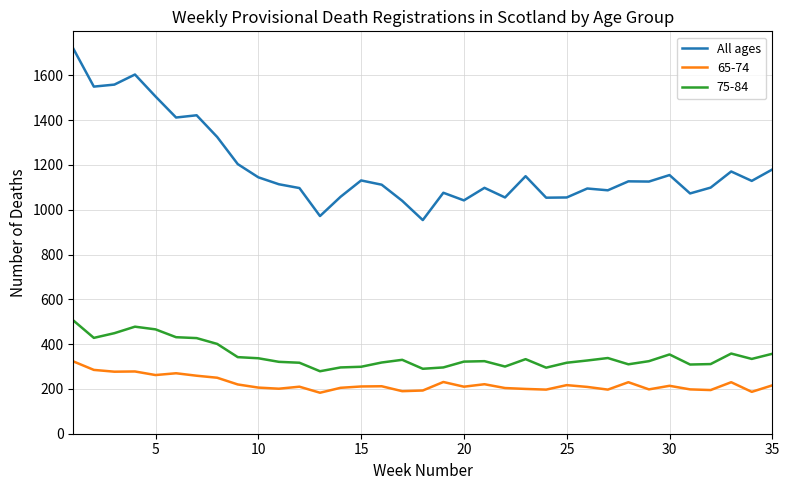

Rank the series by their maximum value, from highest to lowest.

All ages, 75-84, 65-74